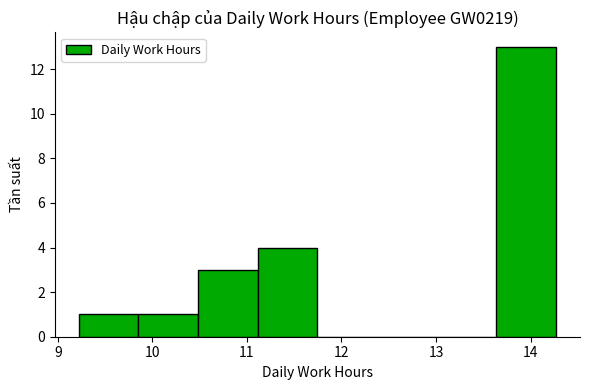

Reading left to right, transcribe this chart: for each bar, give the range it covers on the x-axis and its height. Neither the bar edges nor the heights are printed on the chart, so give them approximately, as read against the axes.

9.2 to 9.9: 1
9.9 to 10.5: 1
10.5 to 11.1: 3
11.1 to 11.7: 4
11.7 to 12.4: 0
12.4 to 13.0: 0
13.0 to 13.6: 0
13.6 to 14.3: 13